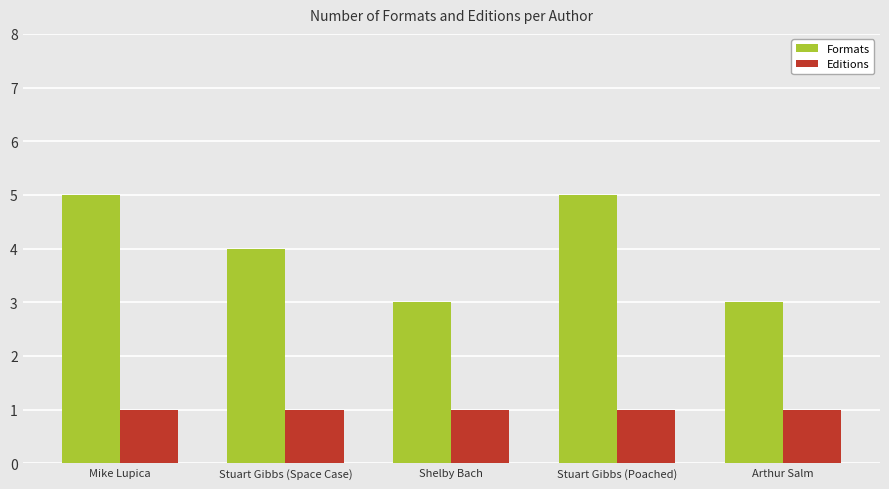

Count the number of categories in the chart.

5